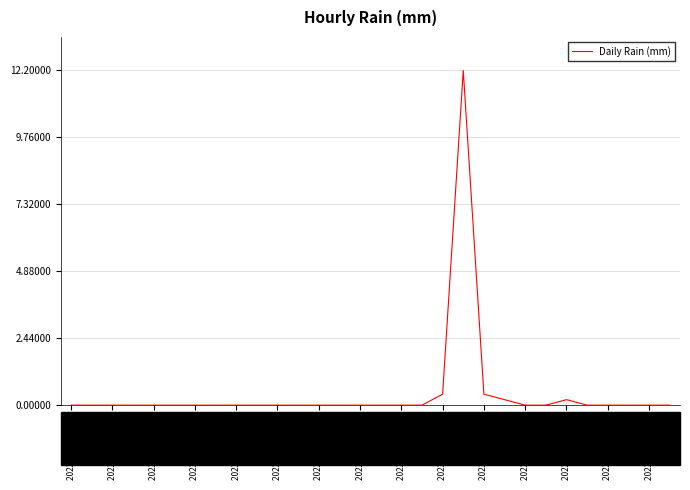

Does the chart have visible grid lines?

Yes